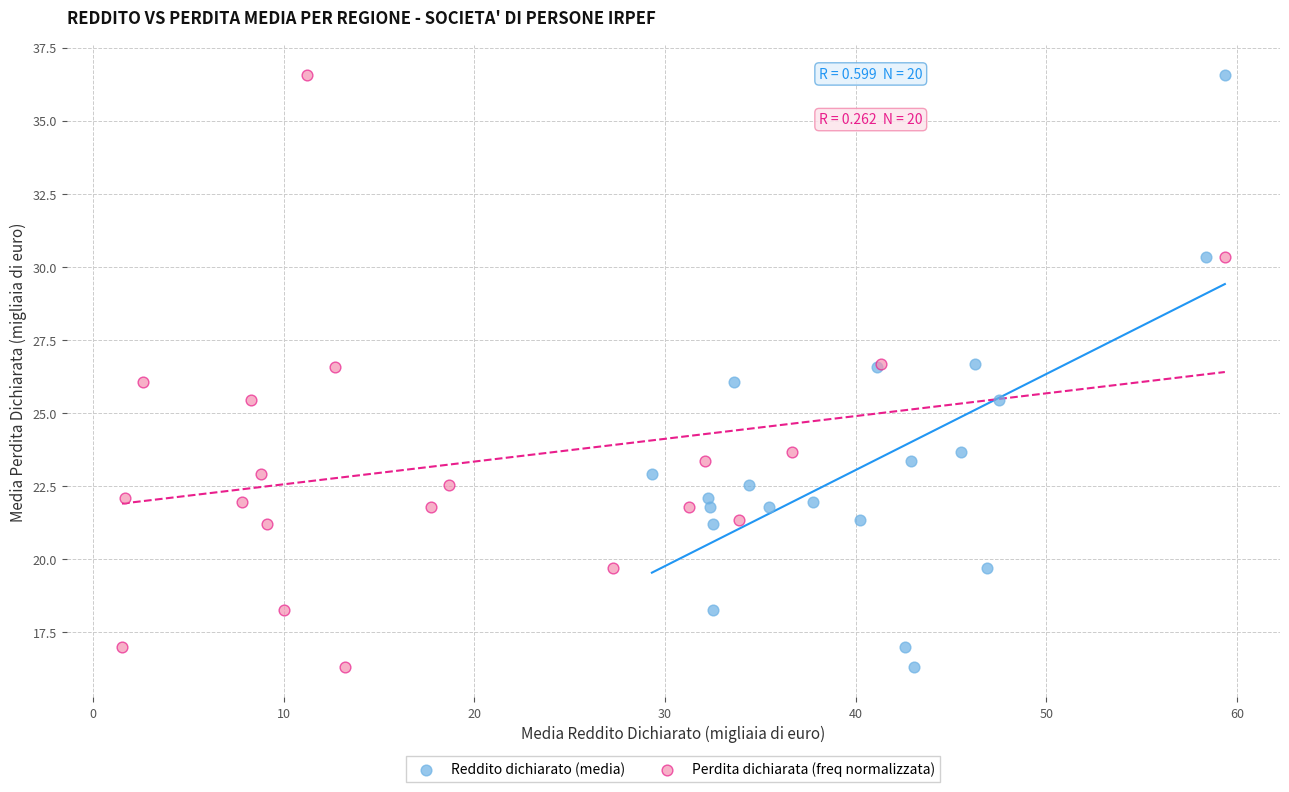

What are all the series names shown in the legend?

Reddito dichiarato (media), Perdita dichiarata (freq normalizzata)